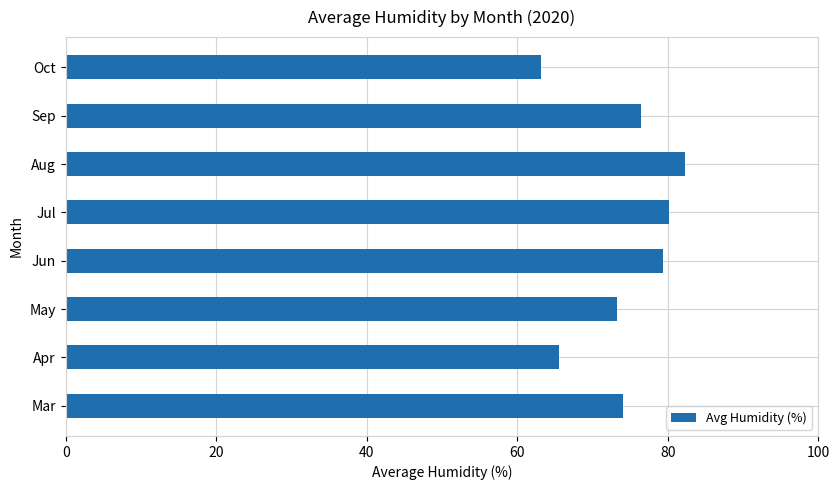

Is it true that the value at May is 73.2?

True